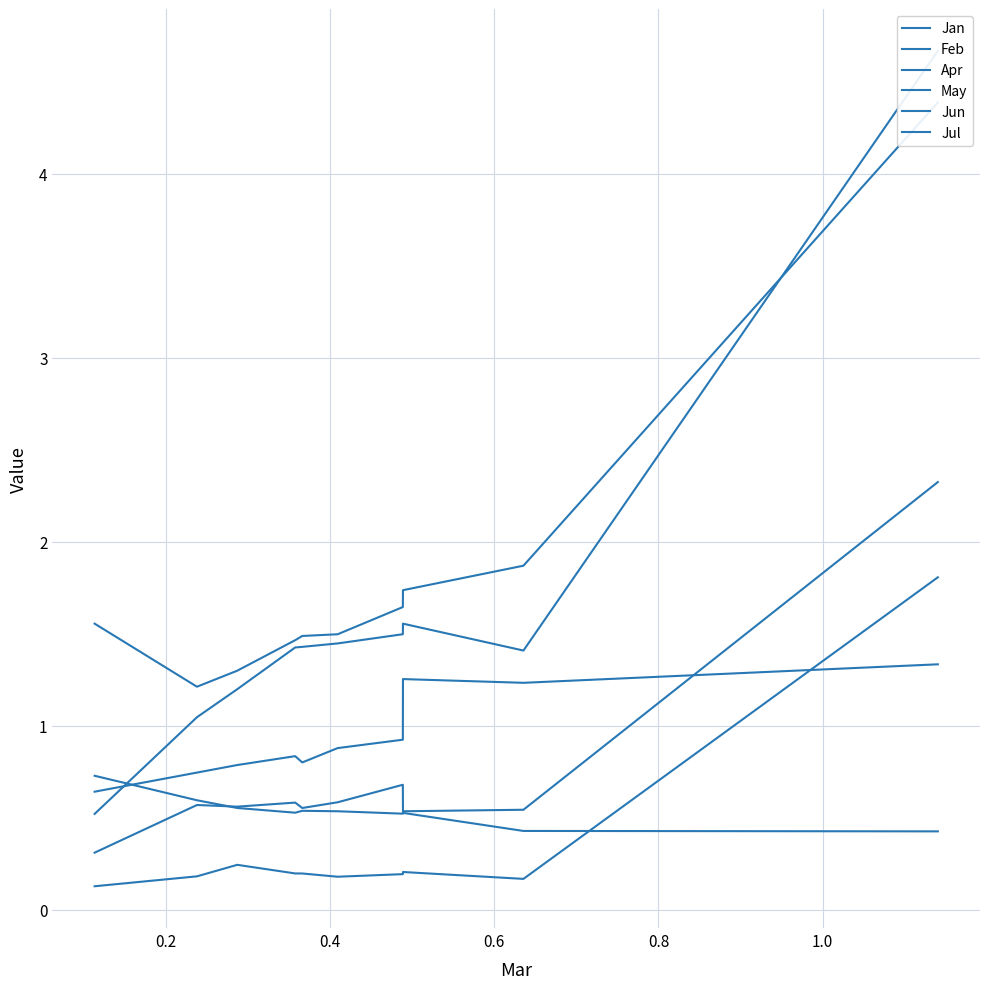

How many interior local peaks does the Jan series have?

1